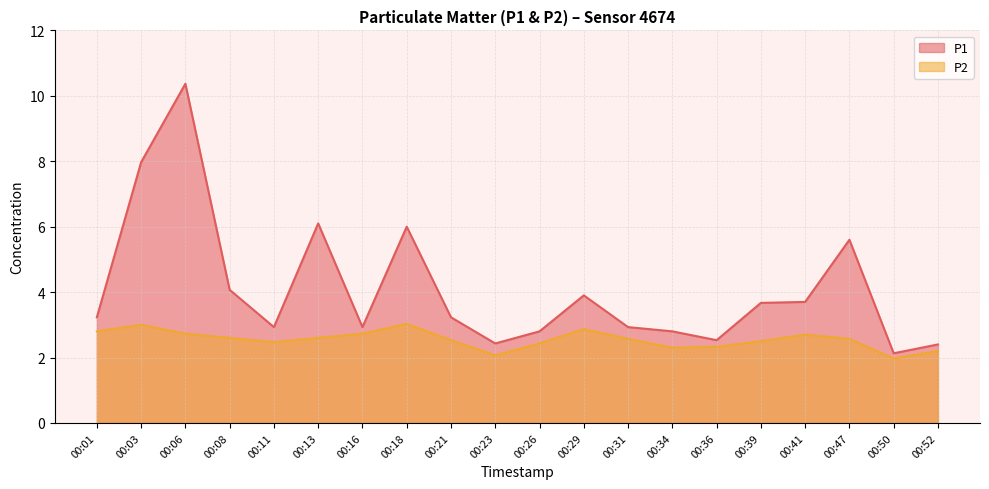

At 00:21, list the series in order from largest to smallest.

P1, P2